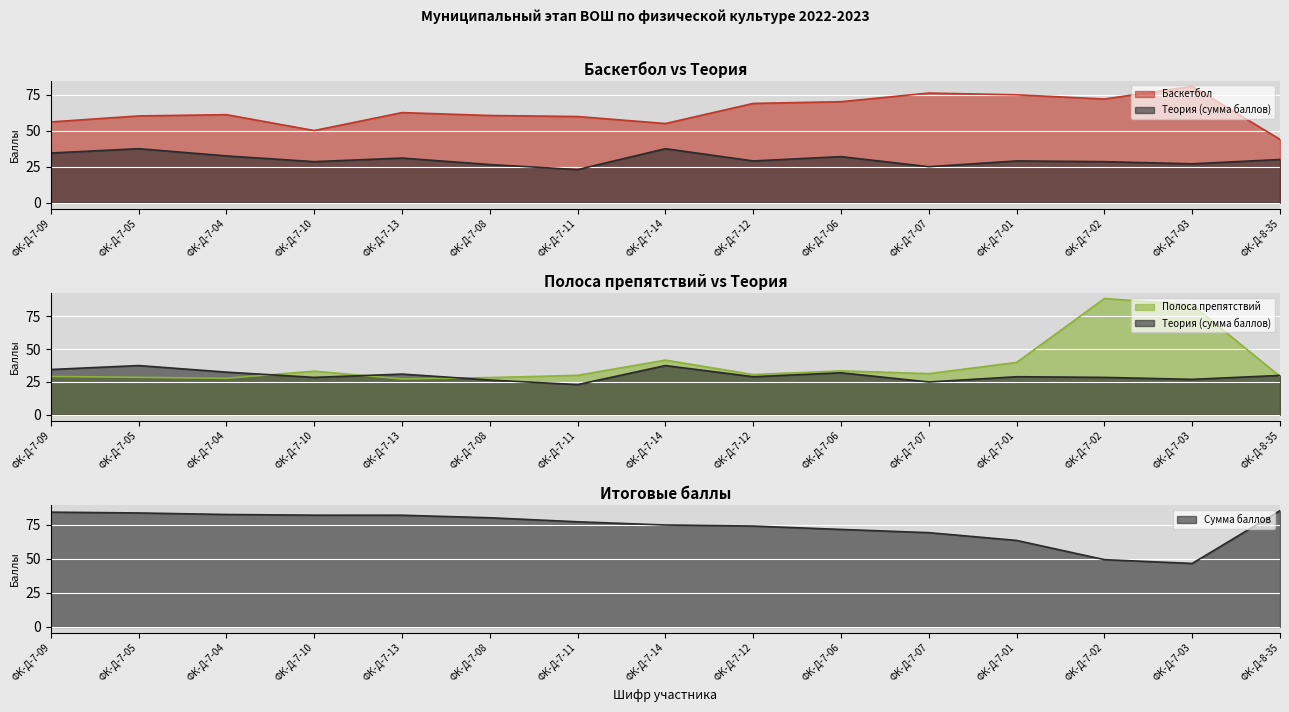

What is the label of the 8th point from the left?

ФК-Д-7-14